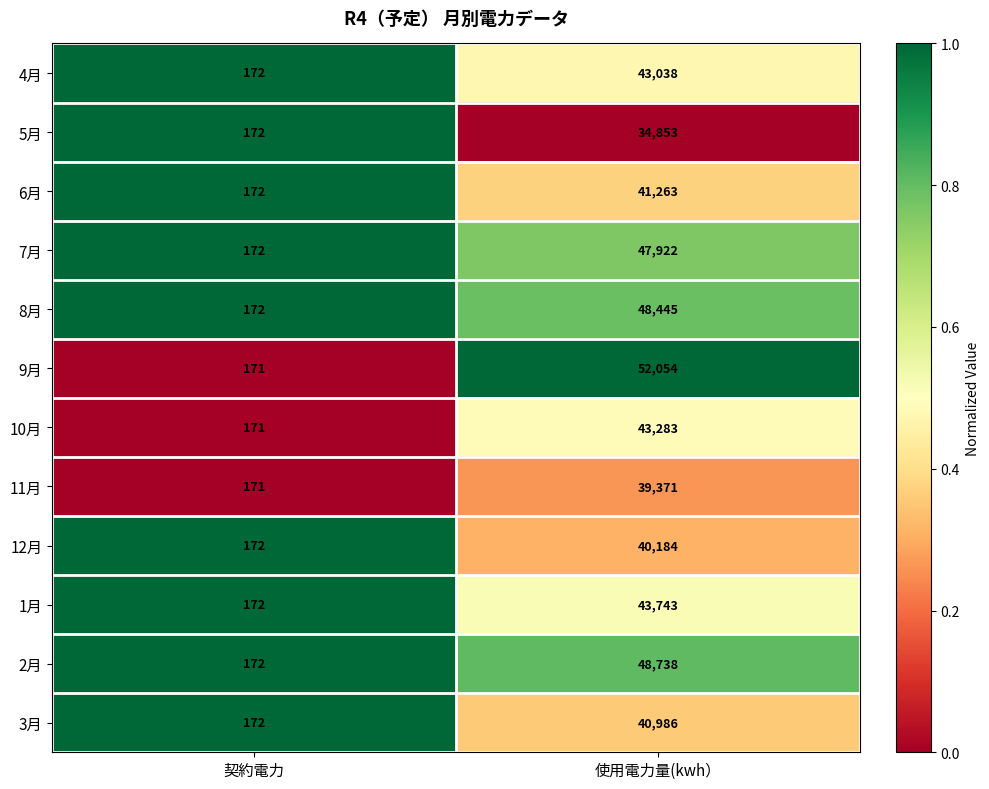

Reading left to right, list all the values displayed in this chart.

4月: 契約電力=172	使用電力量(kwh）=43038
5月: 契約電力=172	使用電力量(kwh）=34853
6月: 契約電力=172	使用電力量(kwh）=41263
7月: 契約電力=172	使用電力量(kwh）=47922
8月: 契約電力=172	使用電力量(kwh）=48445
9月: 契約電力=171	使用電力量(kwh）=52054
10月: 契約電力=171	使用電力量(kwh）=43283
11月: 契約電力=171	使用電力量(kwh）=39371
12月: 契約電力=172	使用電力量(kwh）=40184
1月: 契約電力=172	使用電力量(kwh）=43743
2月: 契約電力=172	使用電力量(kwh）=48738
3月: 契約電力=172	使用電力量(kwh）=40986